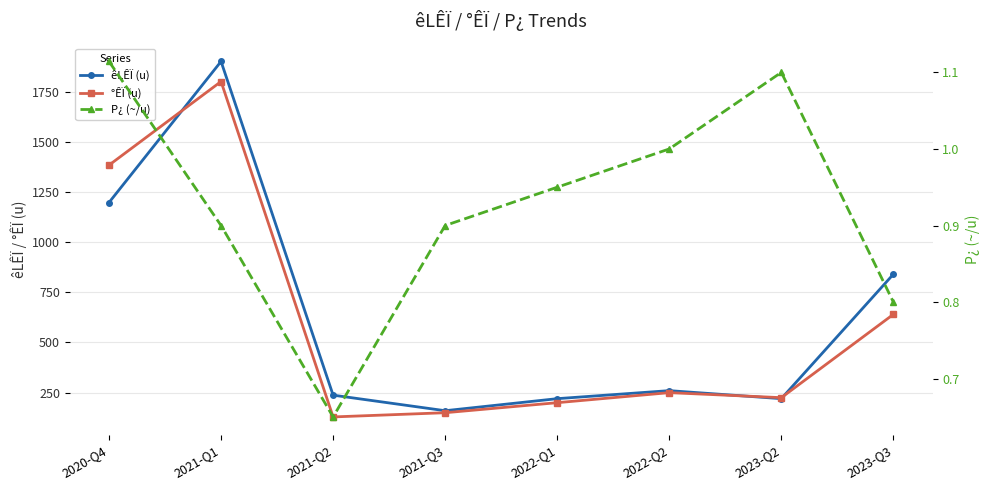

Read the P¿ (~/u) value at 2023-Q2.

1.1